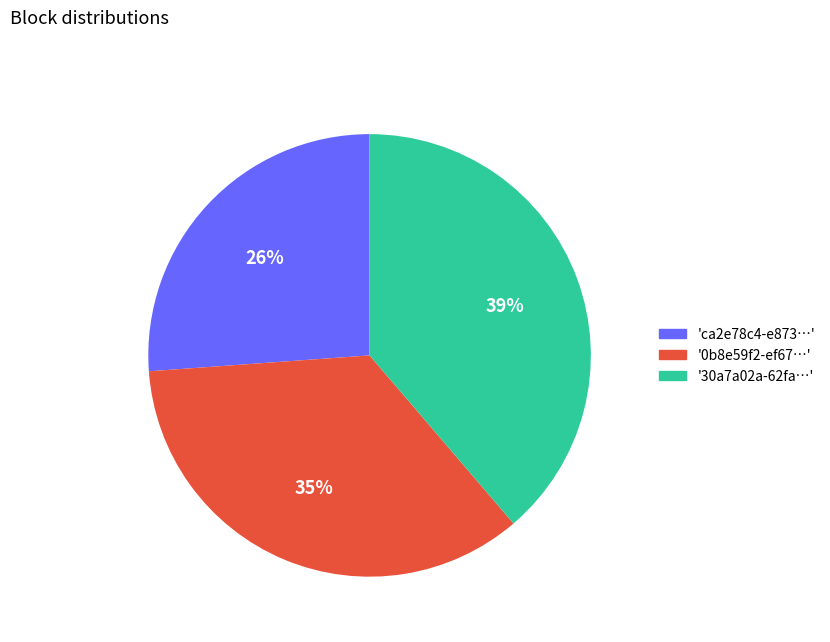

True or false: 'ca2e78c4-e873…' accounts for 41% of the total.

False